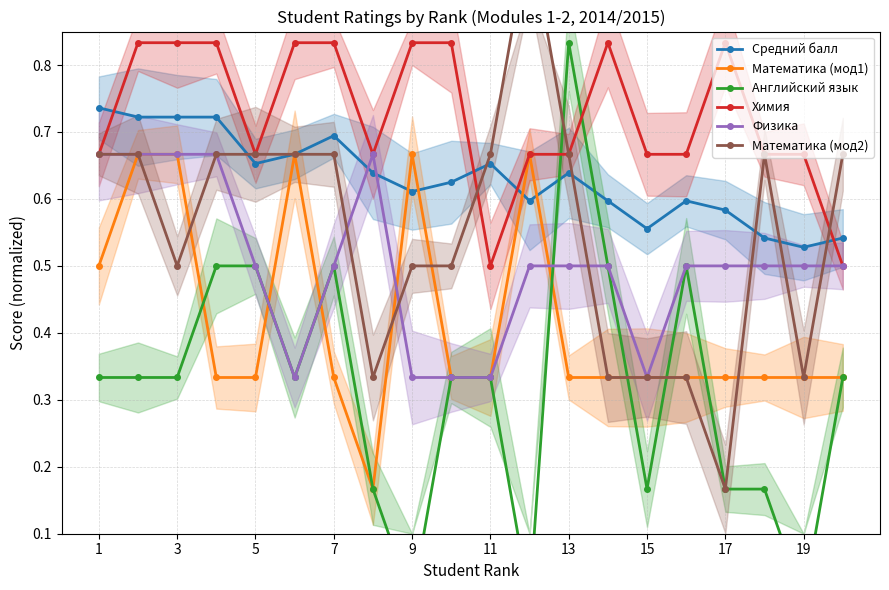

True or false: Математика (мод1) has more than 1 interior local peaks.

True